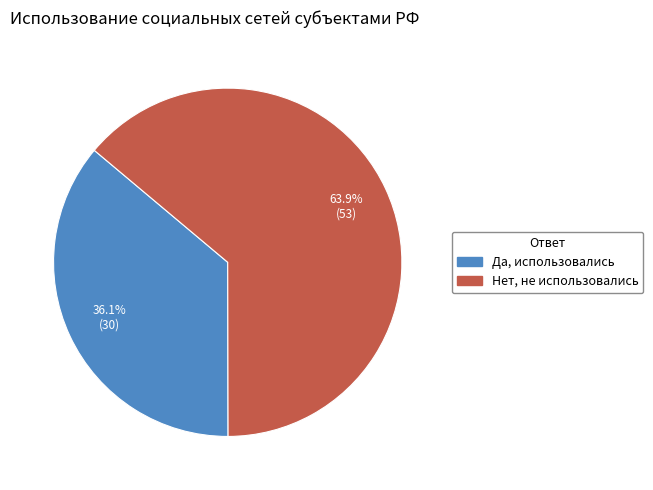

Approximately how many times larger is the value at Нет, не использовались compared to Да, использовались?

1.8